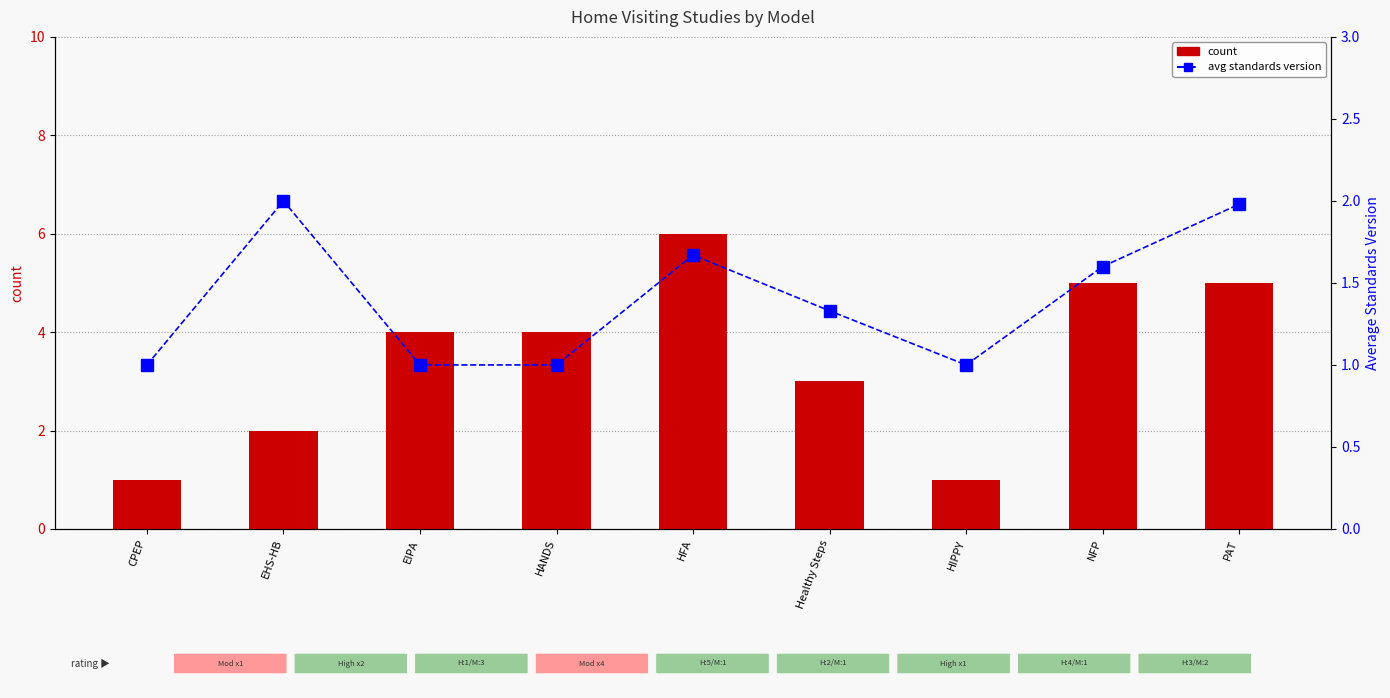

Reading left to right, list all the values displayed in this chart.

count: 1.0	2.0	4.0	4.0	6.0	3.0	1.0	5.0	5.0
avg standards version: 1.0	2.0	1.0	1.0	1.7	1.3	1.0	1.6	2.0